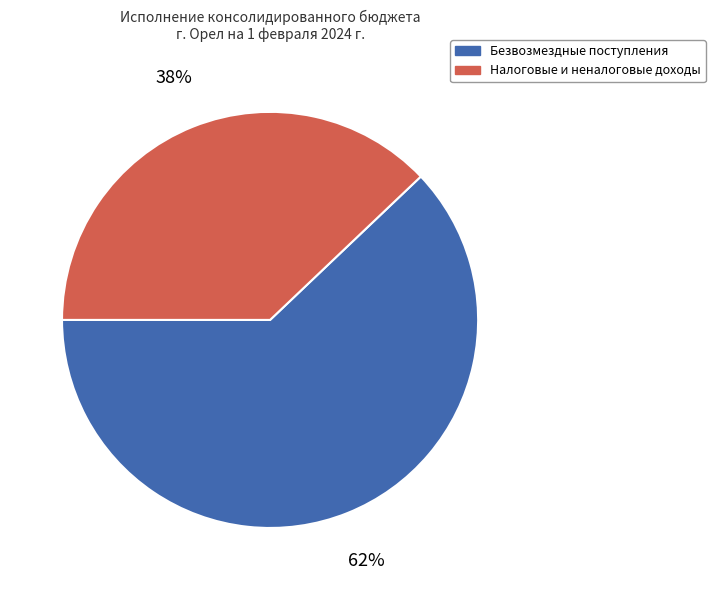

How many slices are in this pie chart?

2